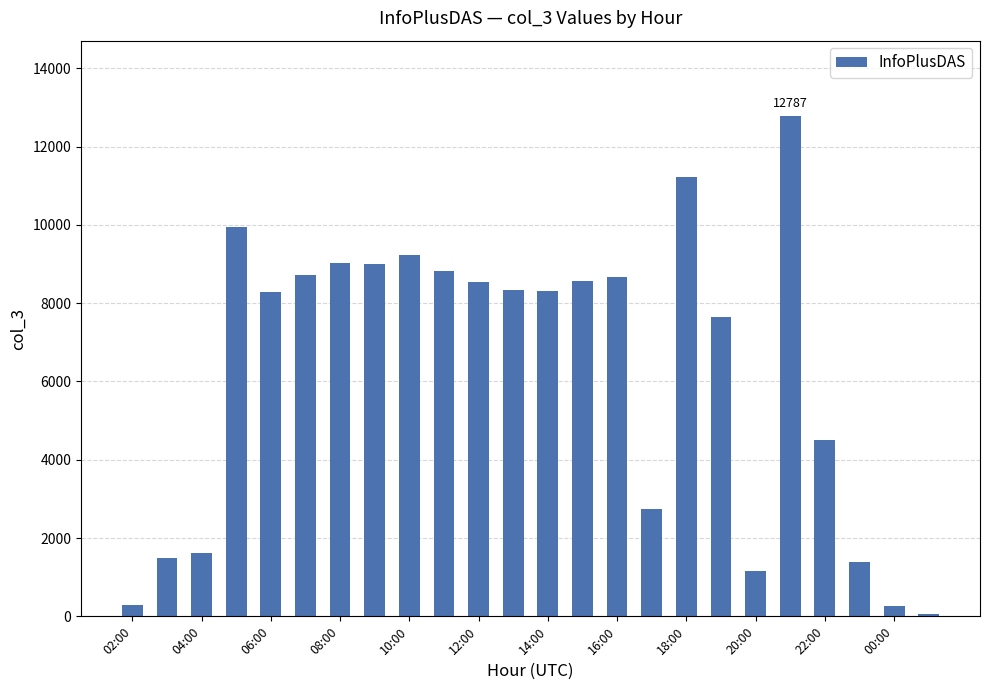

What is the difference between the maximum and minimum values?

12724